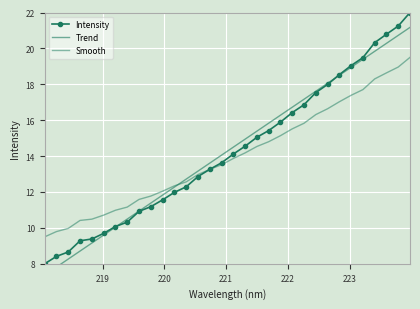

True or false: Intensity has more than 2 interior local peaks.

False